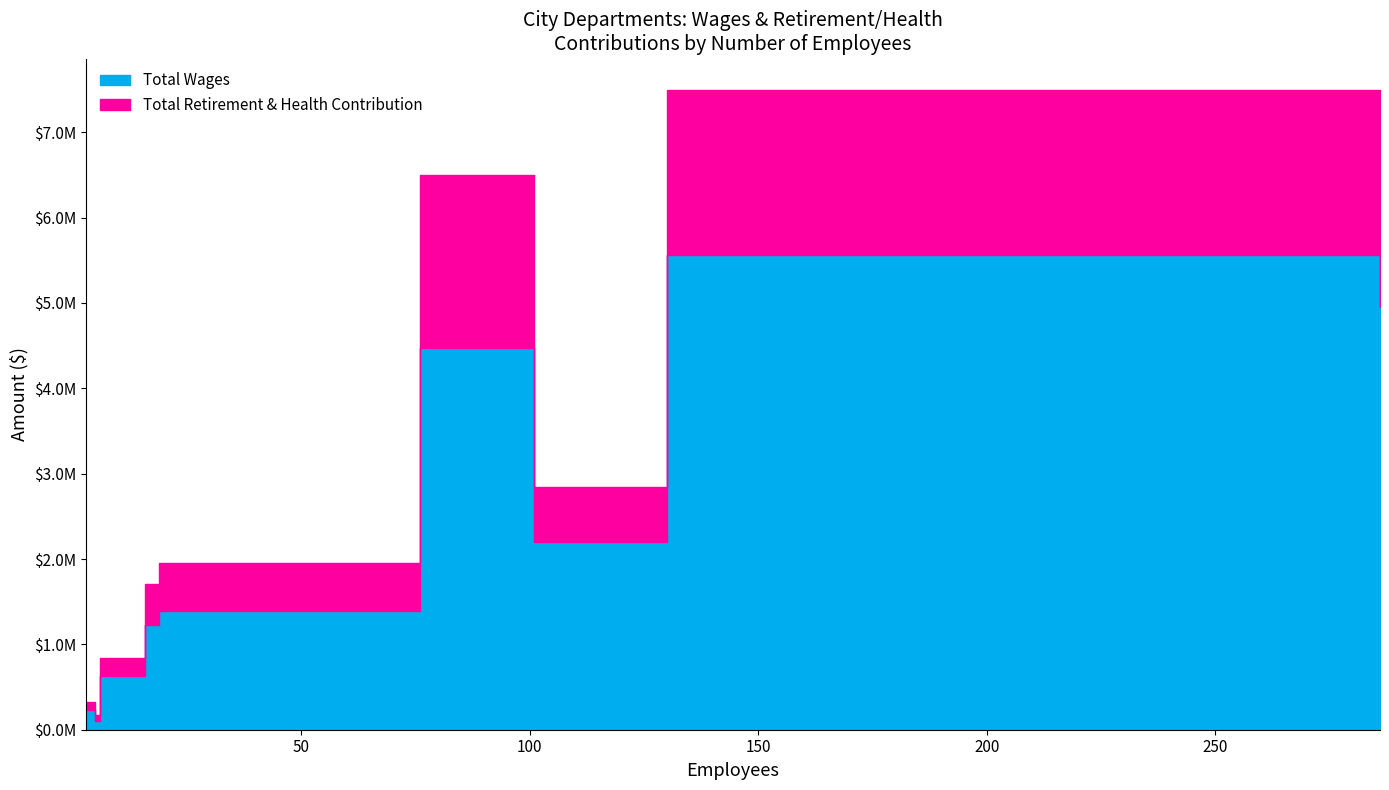

What is the spread (max minus min) of values at City Clerk?

141499